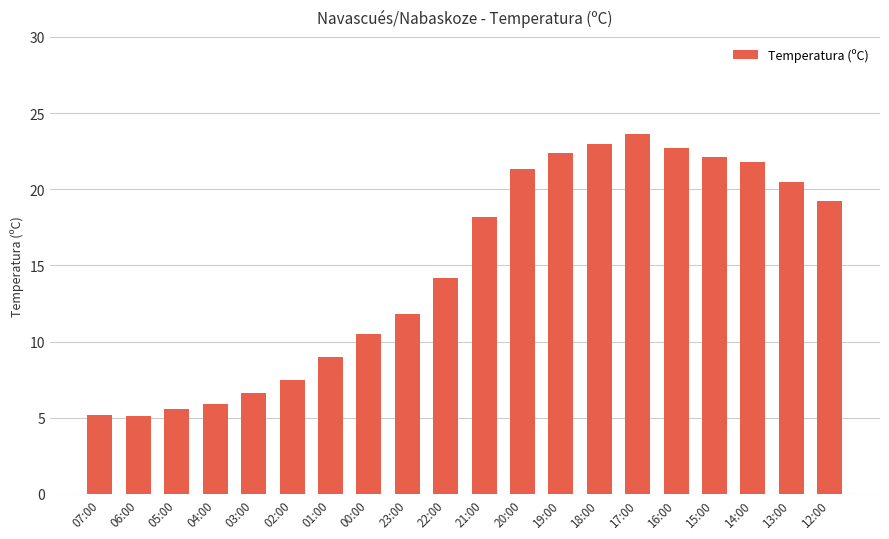

The value at 19:00 is 22.4. True or false?

True